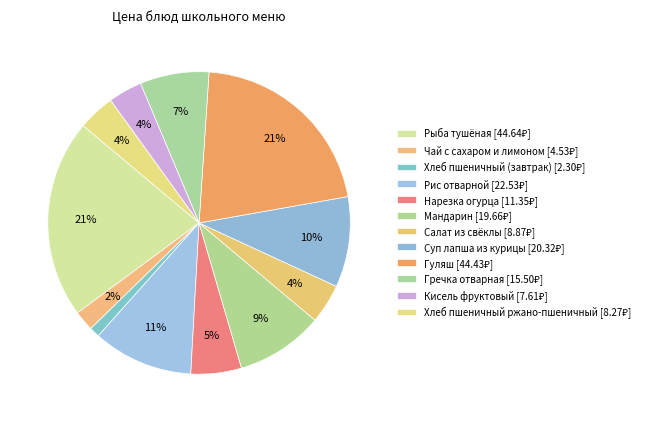

Rank the categories by value from highest to lowest.

Рыба тушёная, Гуляш, Рис отварной, Суп лапша из курицы, Мандарин, Гречка отварная, Нарезка огурца, Салат из свёклы, Хлеб пшеничный ржано-пшеничный, Кисель фруктовый, Чай с сахаром и лимоном, Хлеб пшеничный (завтрак)